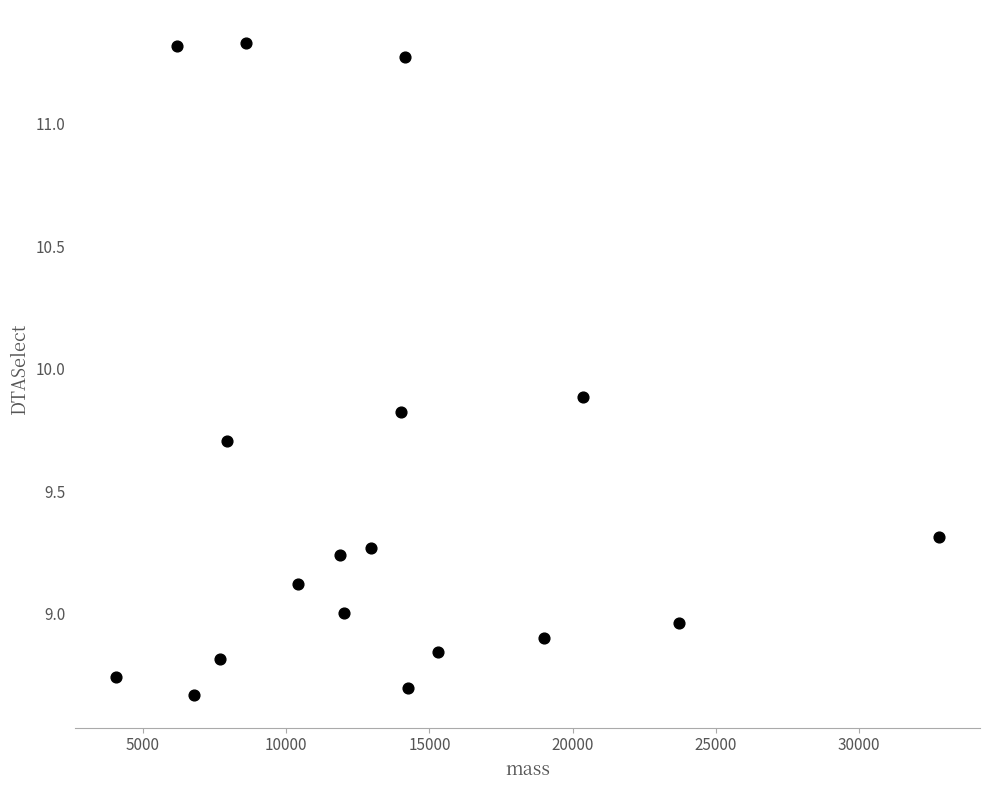

What is the range of X values (max minus min)?

28711.7